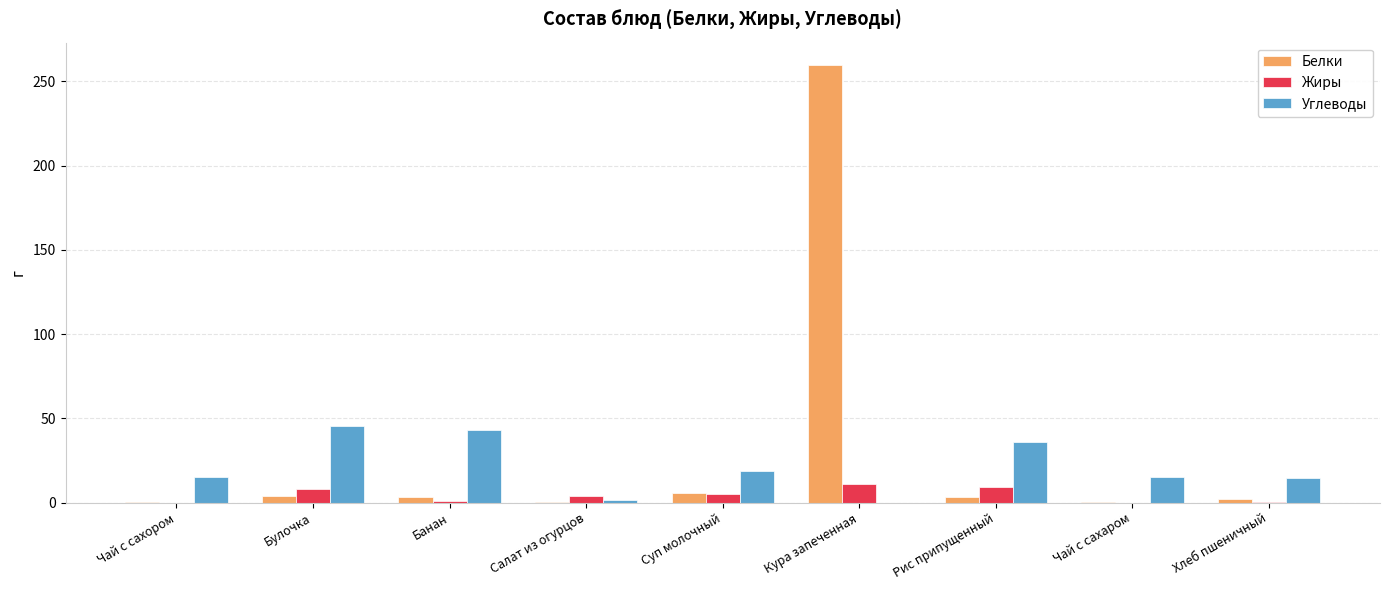

What is the sum of the Углеводы values at Булочка and Хлеб пшеничный?

59.6